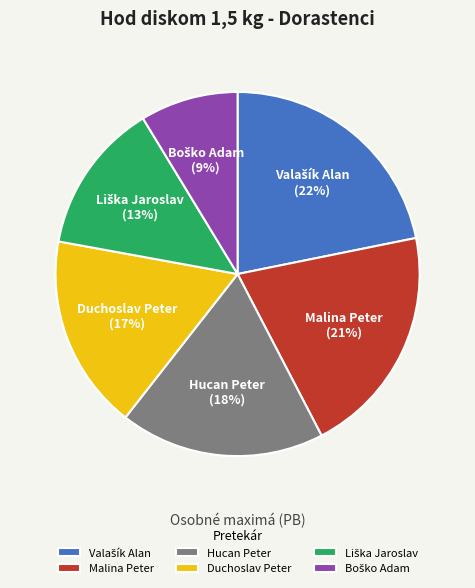

Do Hucan Peter and Duchoslav Peter together represent more than half of the pie?

No